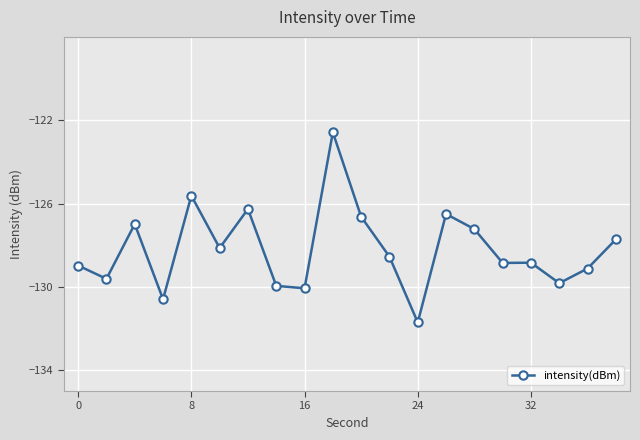

What is the difference between the maximum and second lowest values?

8.0